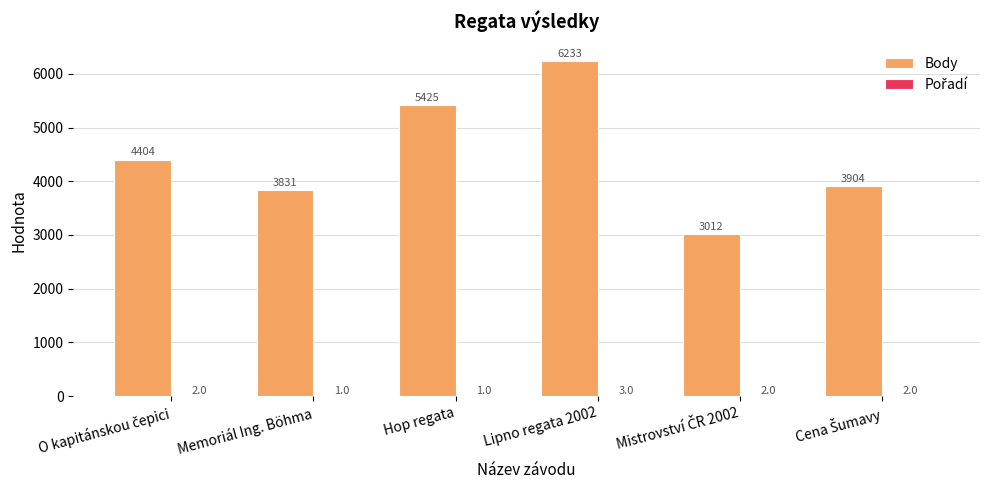

At which category is the sum across all series the highest?

Lipno regata 2002